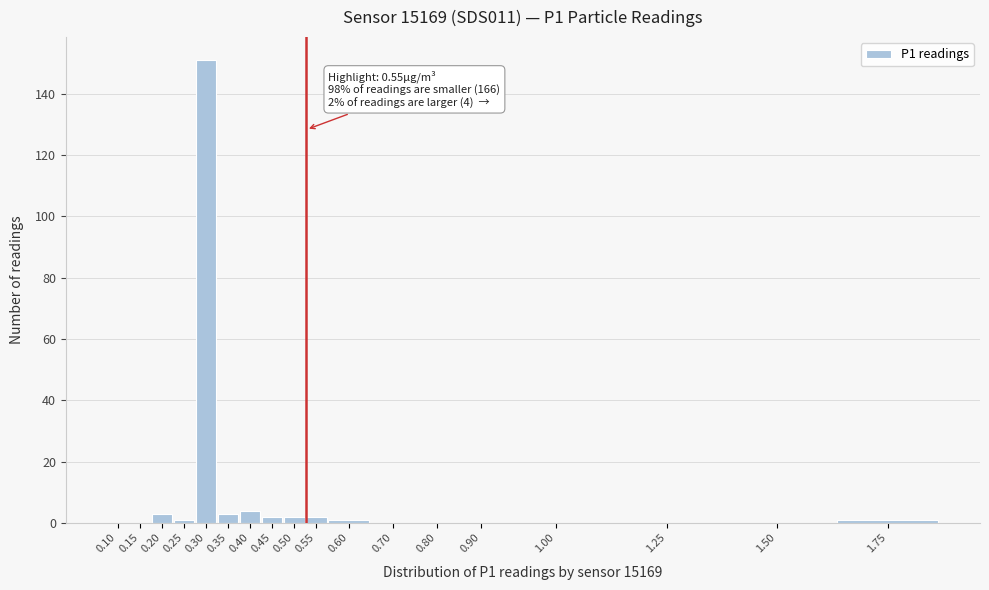

Reading left to right, list all the values displayed in this chart.

0.10=0	0.15=0	0.20=3	0.25=1	0.30=151	0.35=3	0.40=4	0.45=2	0.50=2	0.55=2	0.60=1	0.70=0	0.80=0	0.90=0	1.00=0	1.25=0	1.50=0	1.75=1